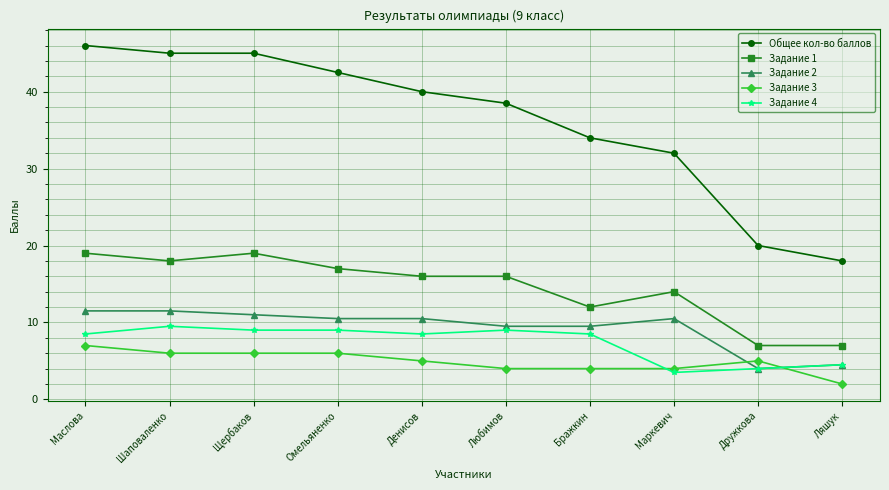

What is the sum of all Задание 3 values?

49.0